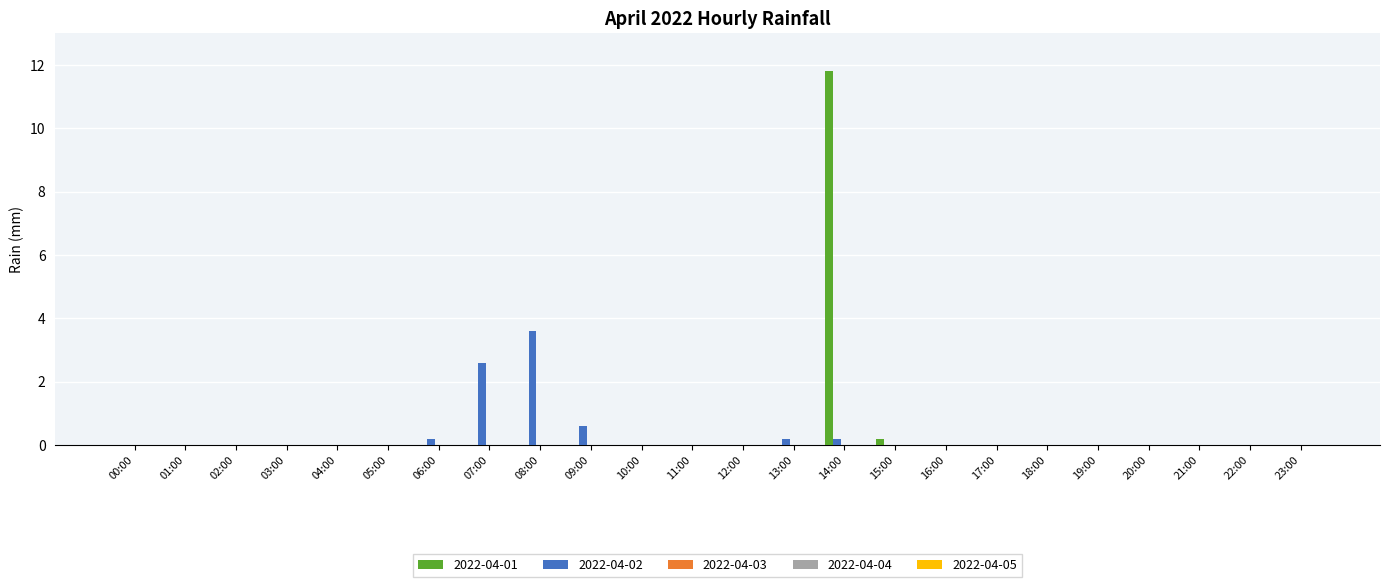

True or false: 2022-04-02 has a value of 0.0 at 20:00.

True